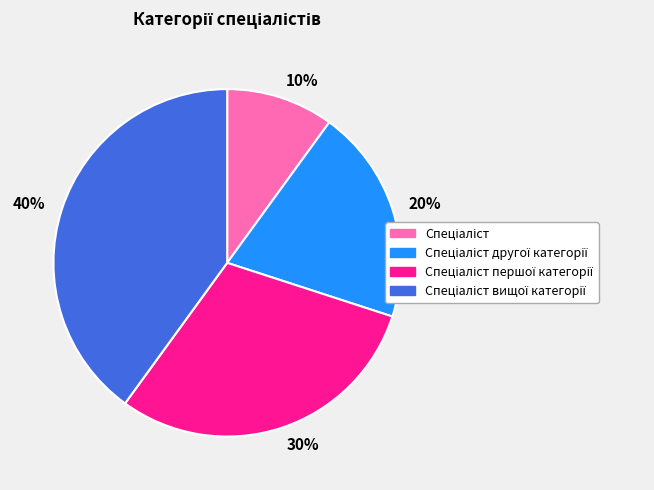

Is there a majority slice in this chart?

No